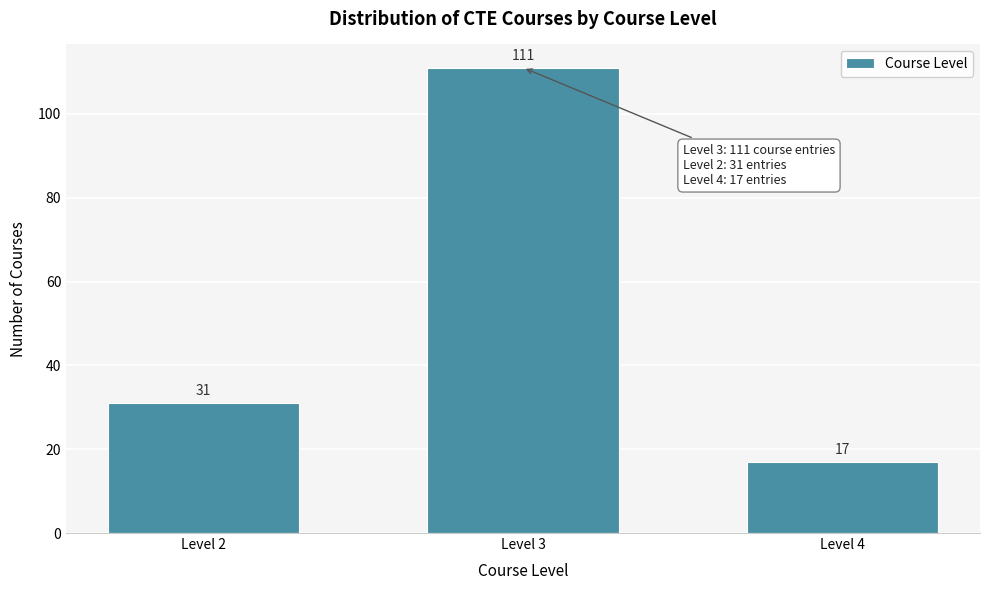

Reading left to right, list all the values displayed in this chart.

Level 2=31	Level 3=111	Level 4=17